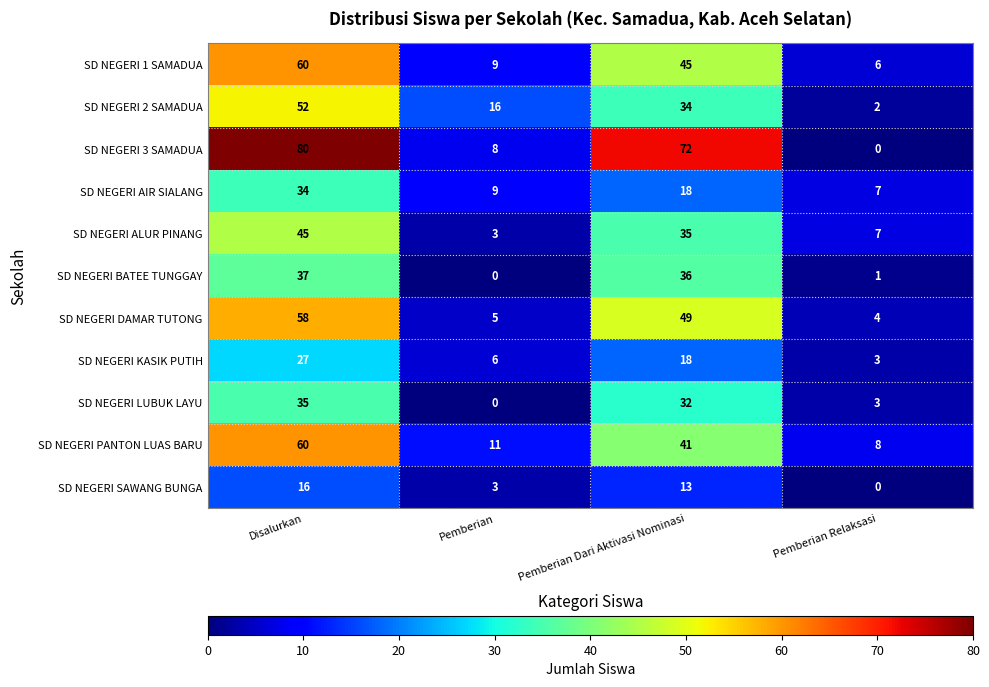

Which series has the largest range (max minus min)?

SD NEGERI 3 SAMADUA